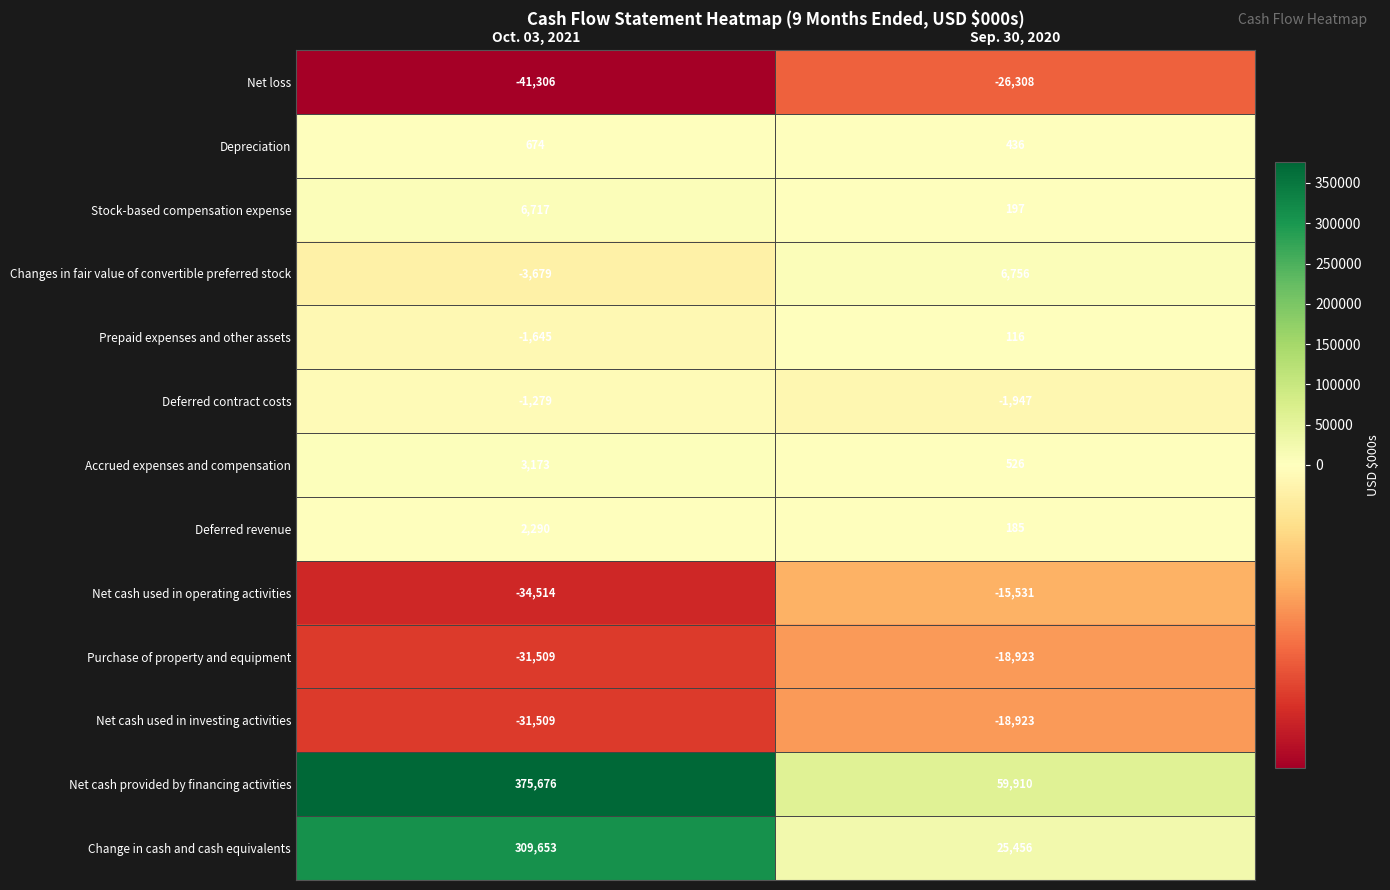

List the labels in order of Changes in fair value of convertible preferred stock value, smallest first.

Oct. 03, 2021, Sep. 30, 2020